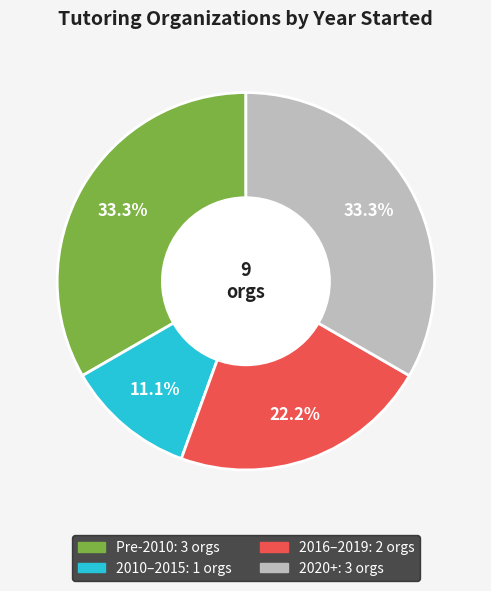

Does any single category account for the majority?

No